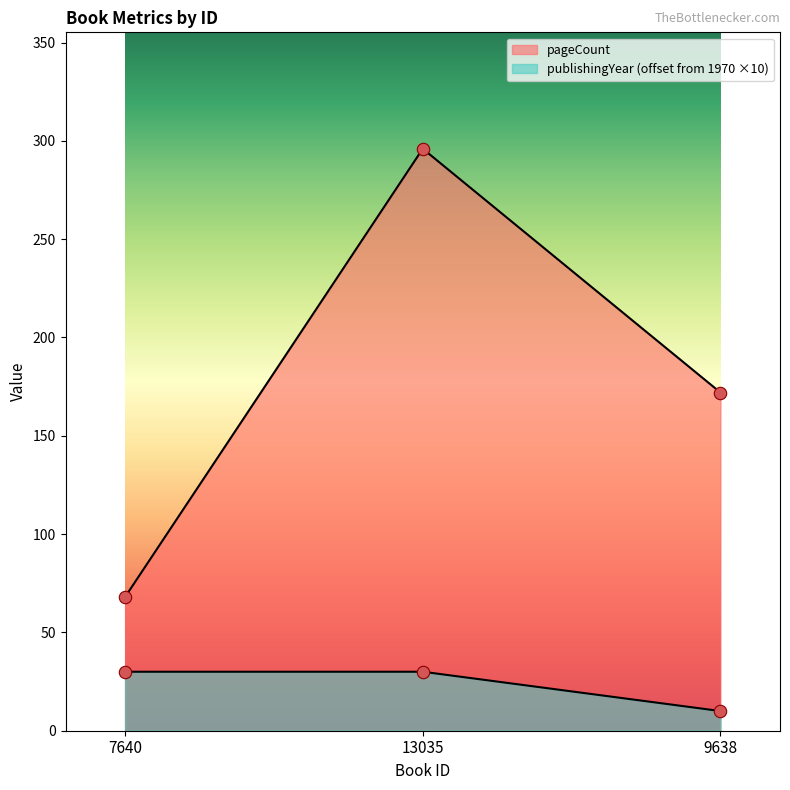

Which series reaches the minimum Y coordinate?

publishingYear